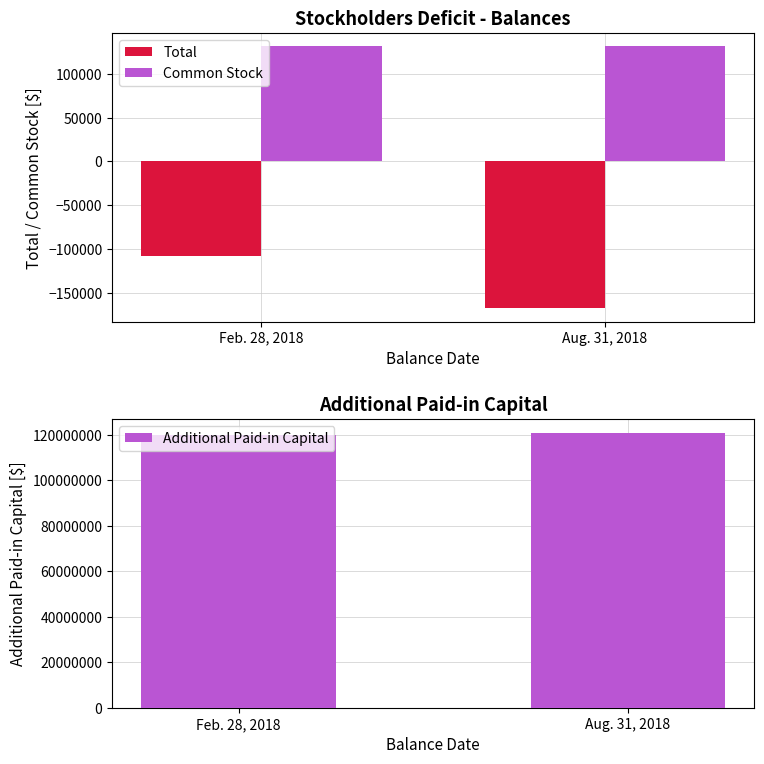

What is the difference between the maximum and minimum values in the Total series?

59667